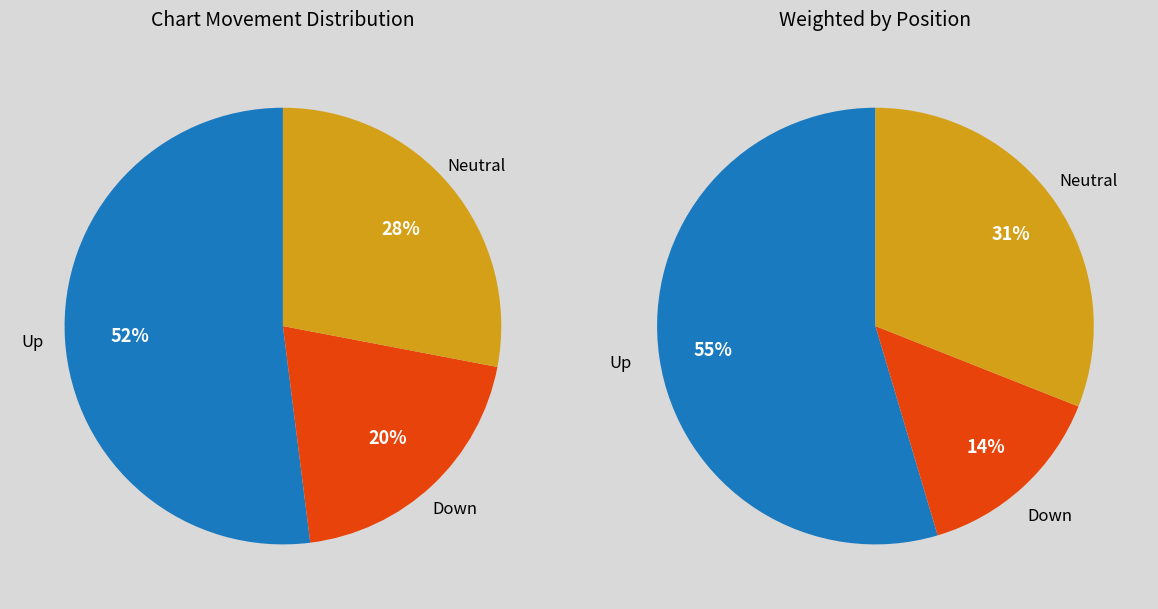

Combined, what portion of the pie is down and up?

72.0%